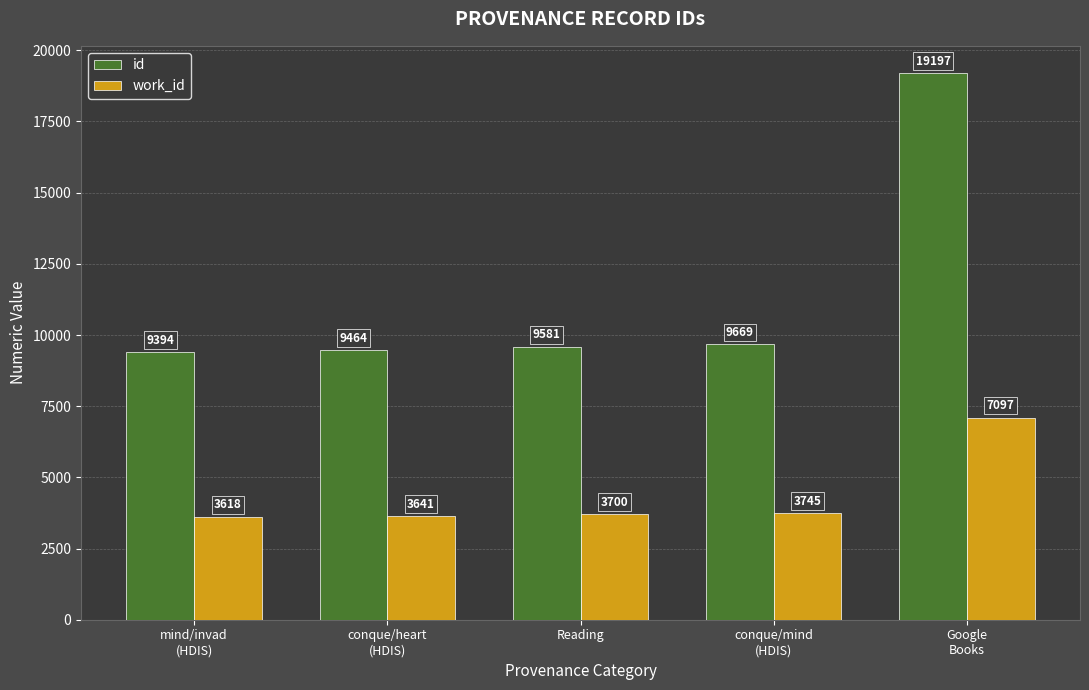

What position from the right is Reading?

3